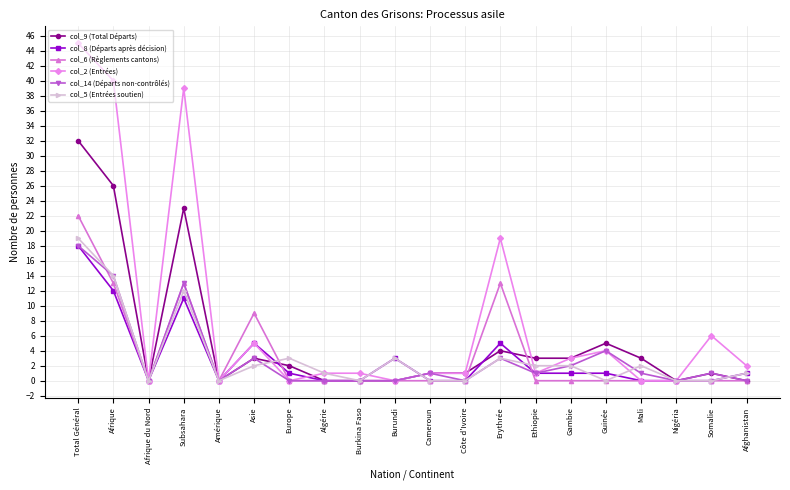

The value of col_2 (Entrées) at Burkina Faso is 1. True or false?

True